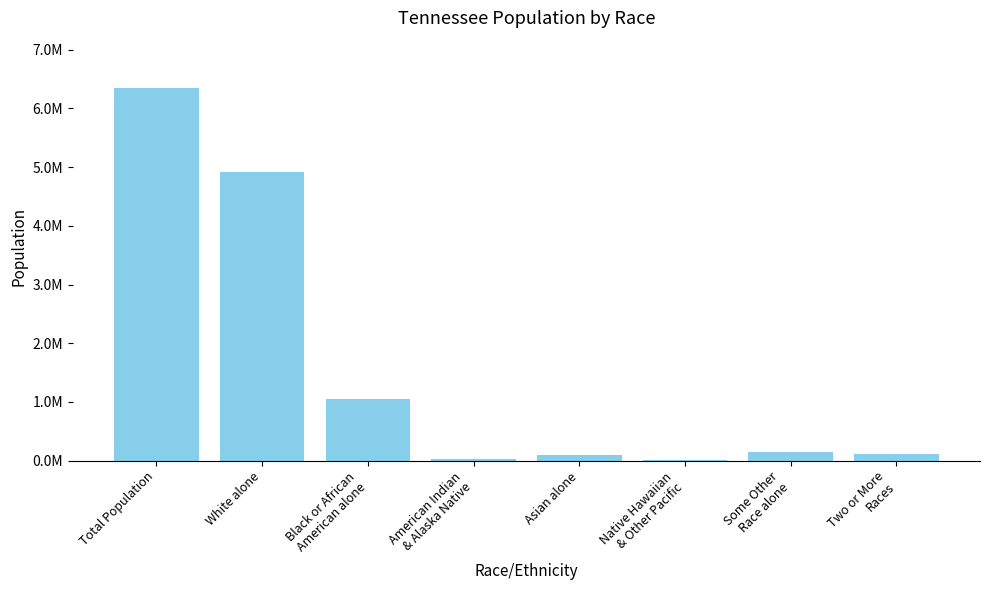

Reading left to right, list all the values displayed in this chart.

6346105	4921948	1057315	19994	91242	3642	141955	110009